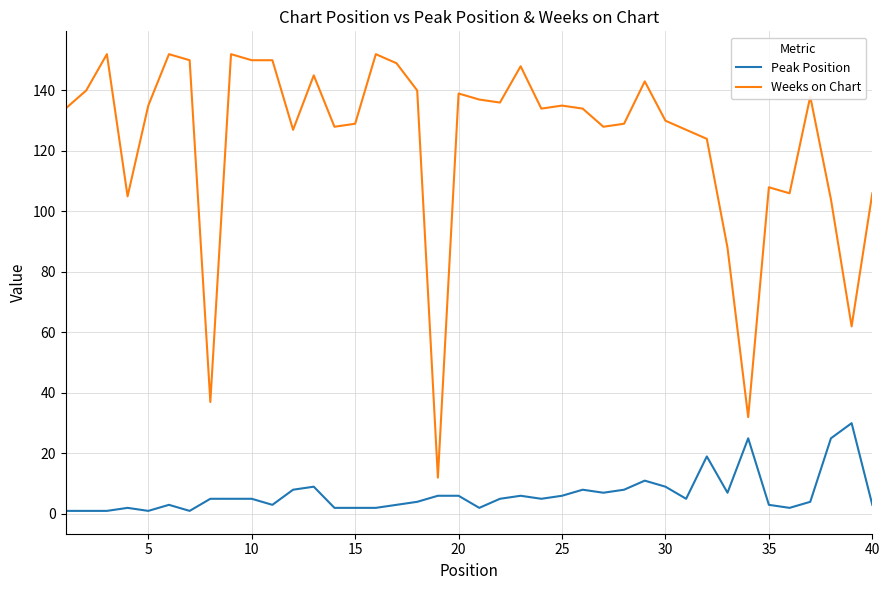

True or false: Weeks on Chart and Peak Position intersect in this chart.

False